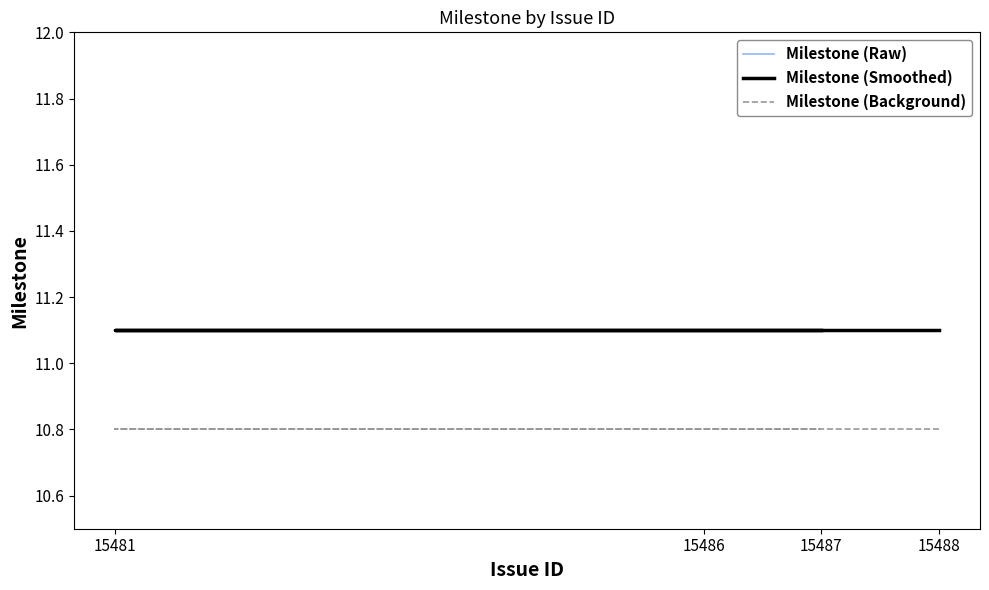

At which label does Milestone (Raw) reach its minimum?

15488